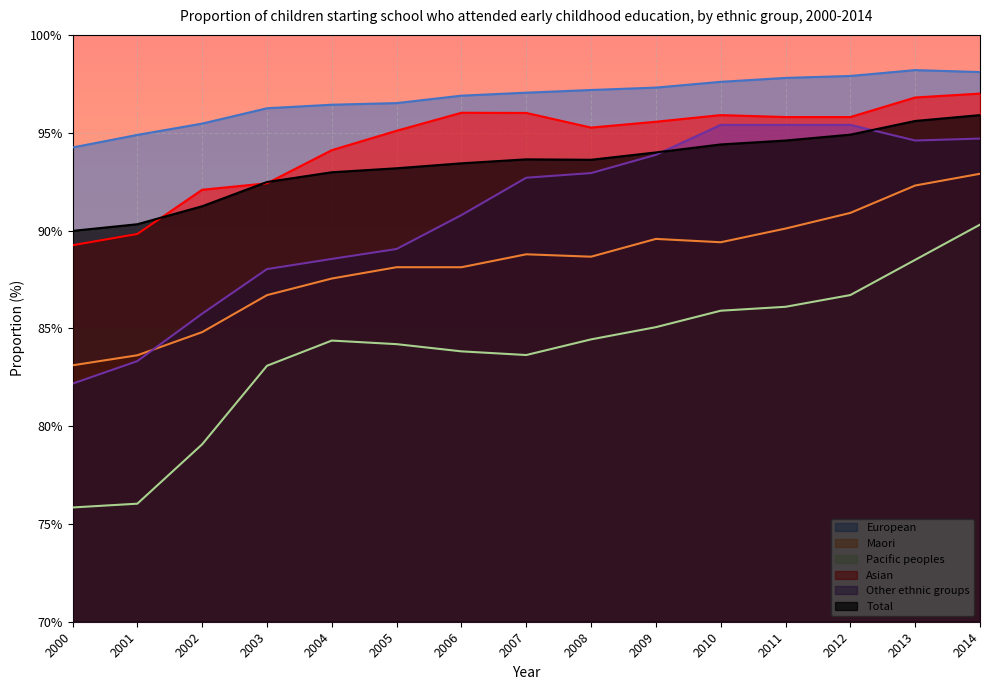

What is the total value across all series at 2010?

558.6